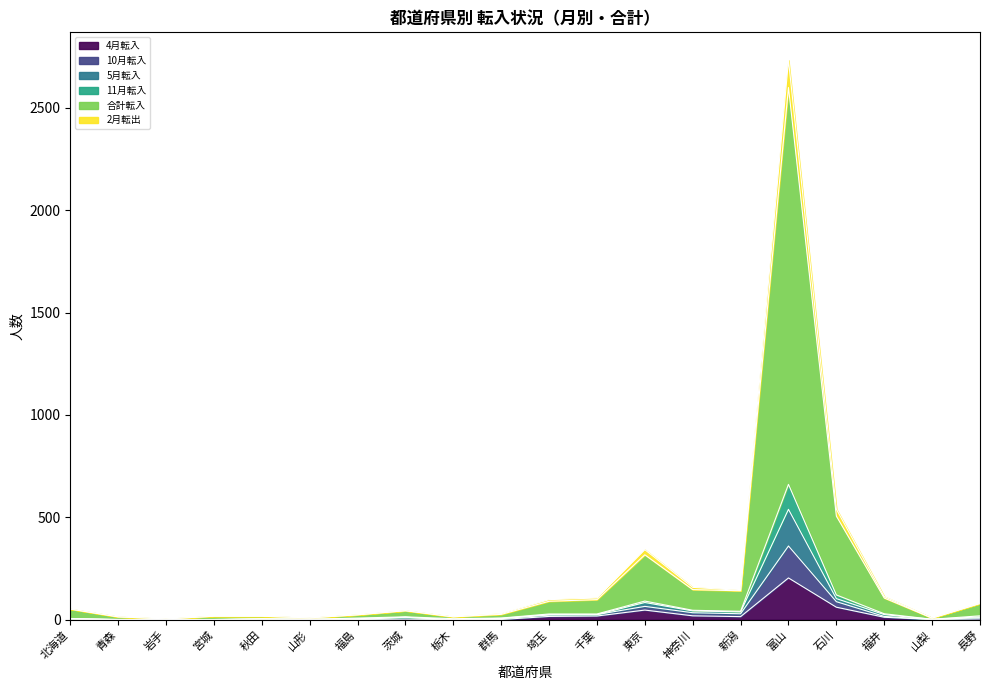

At how many categories does at least one series exceed 2266?

1